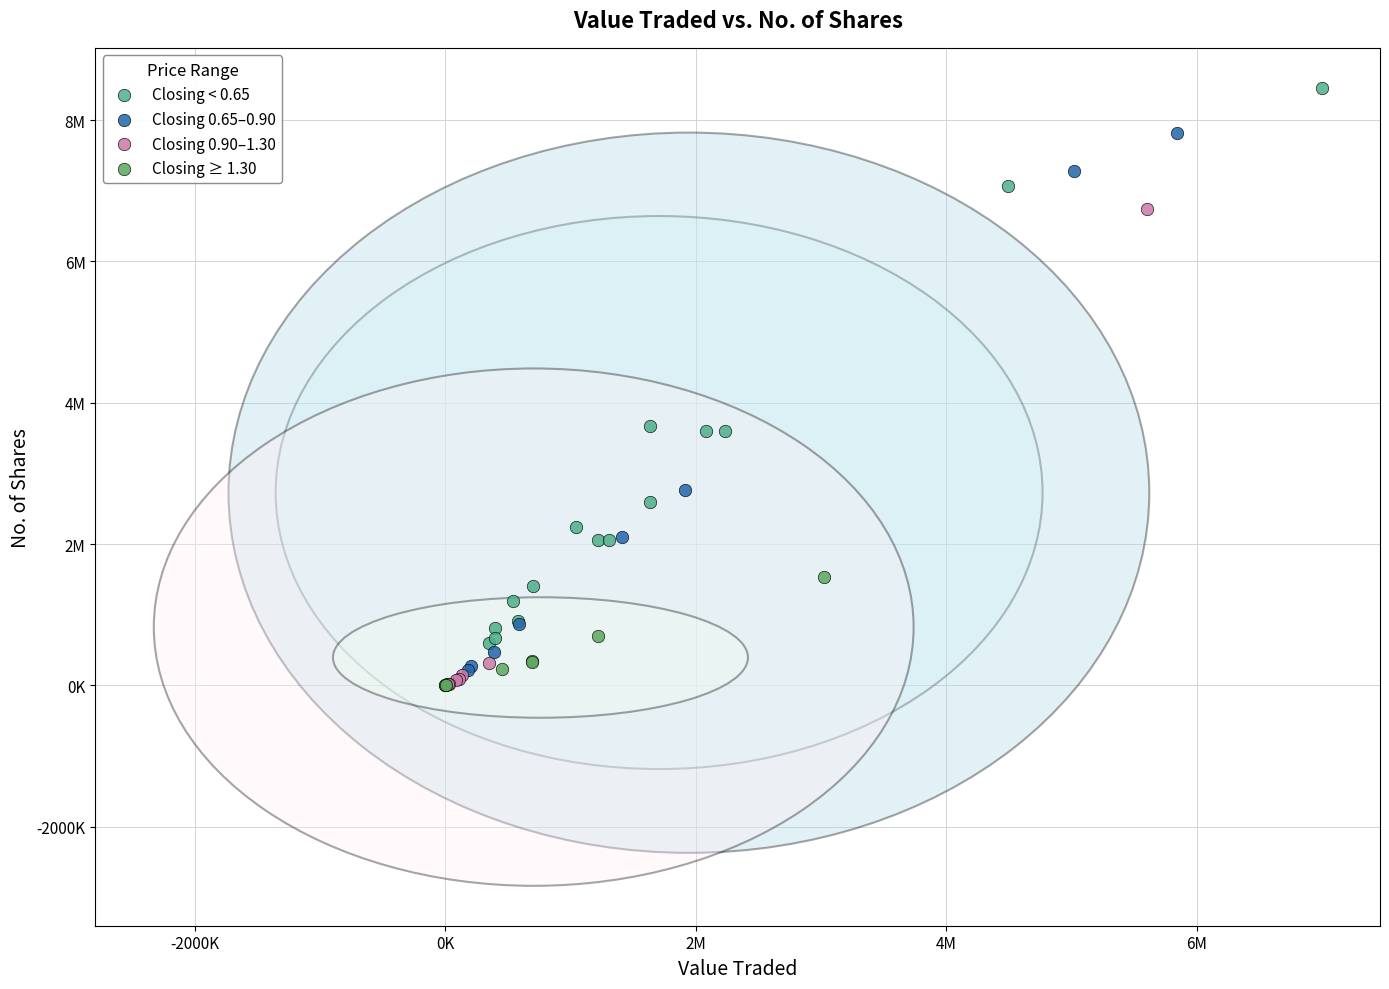

What are all the series names shown in the legend?

Closing < 0.65, Closing 0.65–0.90, Closing 0.90–1.30, Closing ≥ 1.30